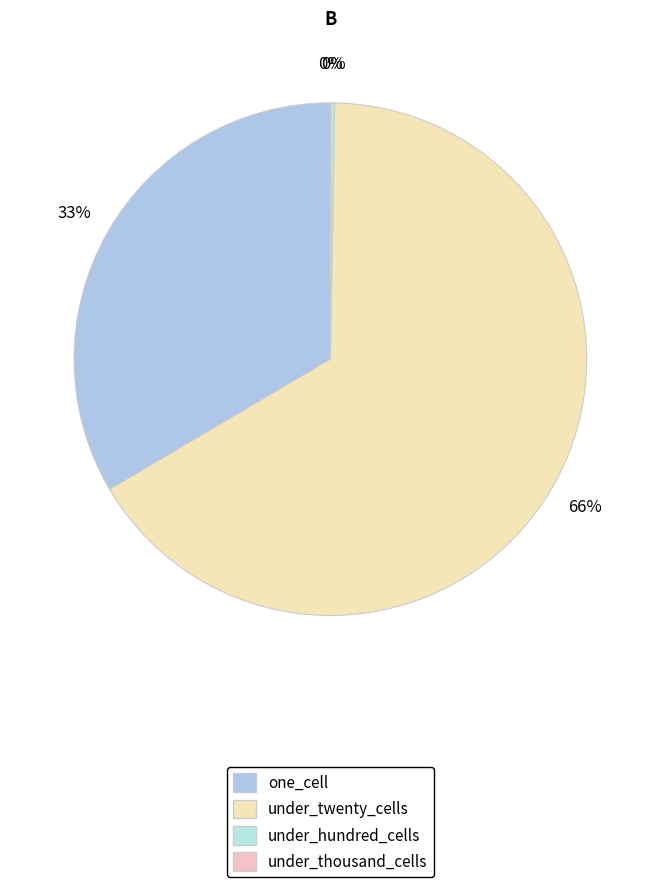

True or false: under_thousand_cells accounts for 1% of the total.

False